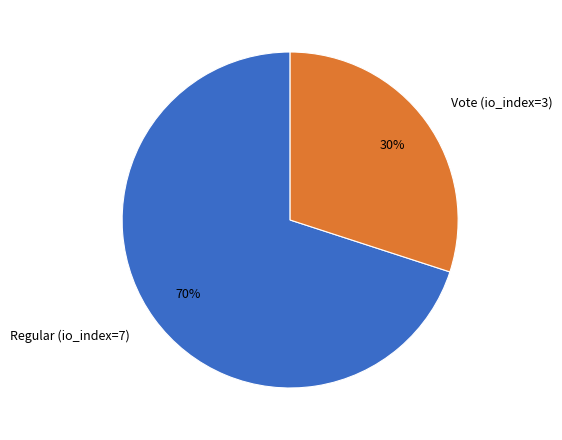

To the nearest percent, what portion does Regular (io_index=7) represent?

70%